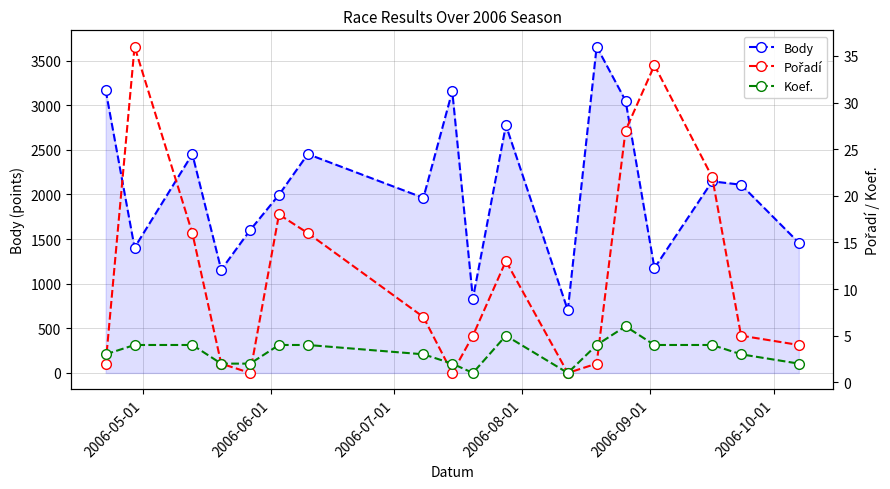

In Body, how many points are lower than both neighbors (excluding endpoints)?

6